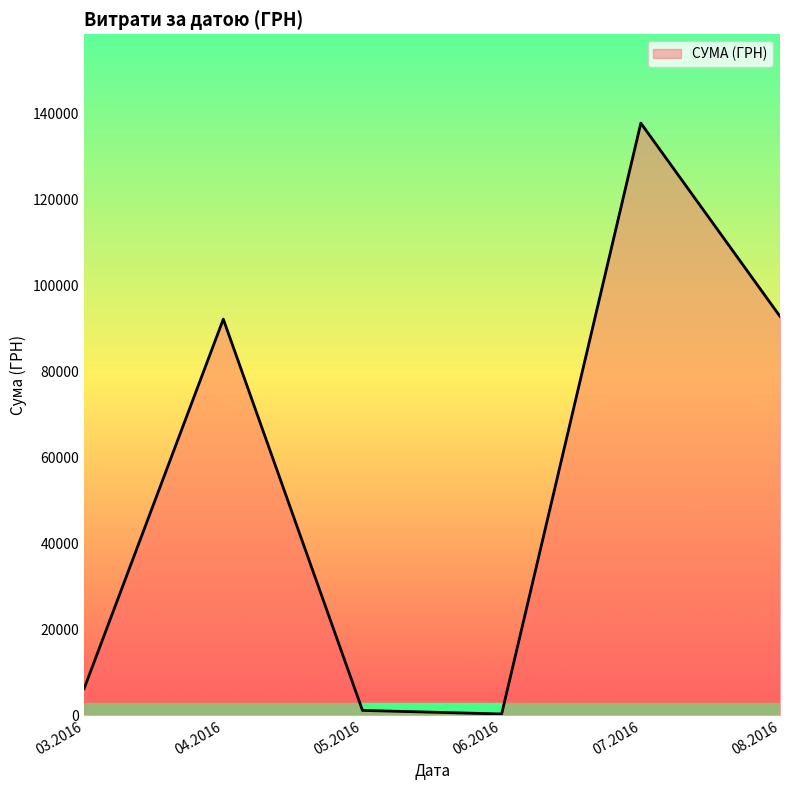

How many series are shown in this chart?

1